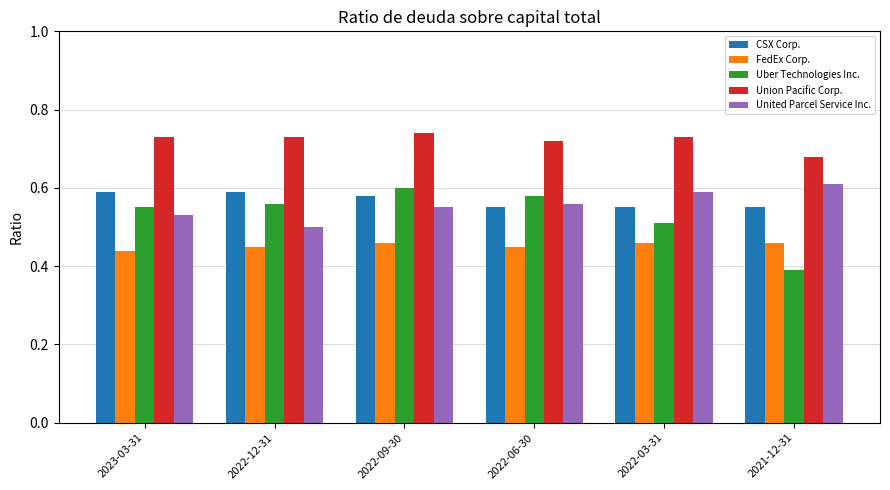

The value of United Parcel Service Inc. at 2022-06-30 is 0.6. True or false?

True